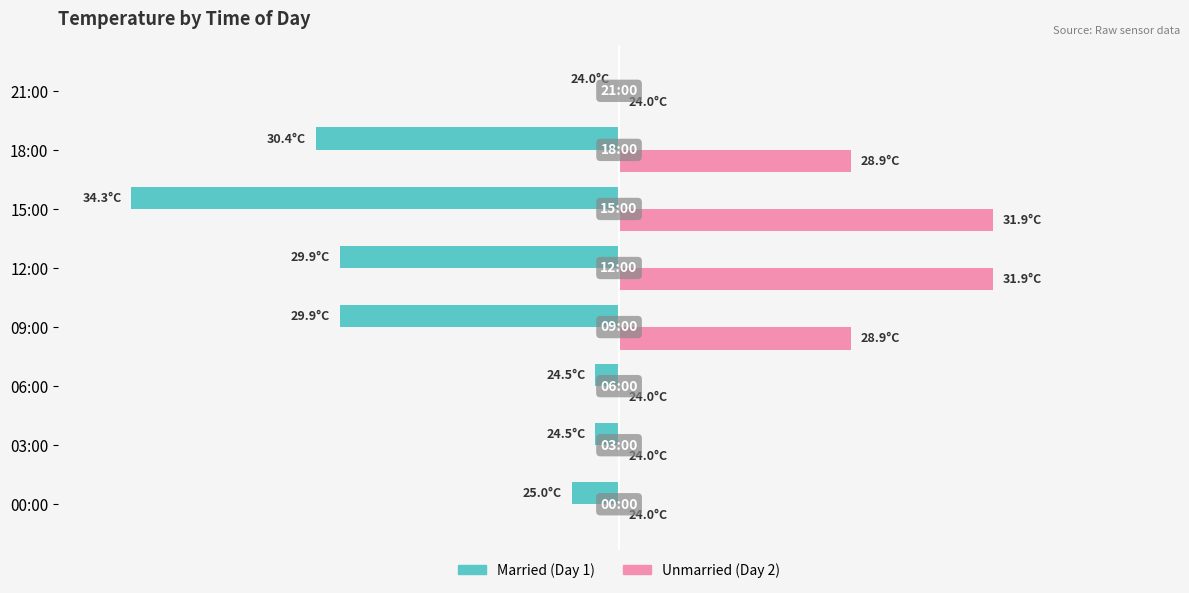

How many distinct data groups are displayed?

2